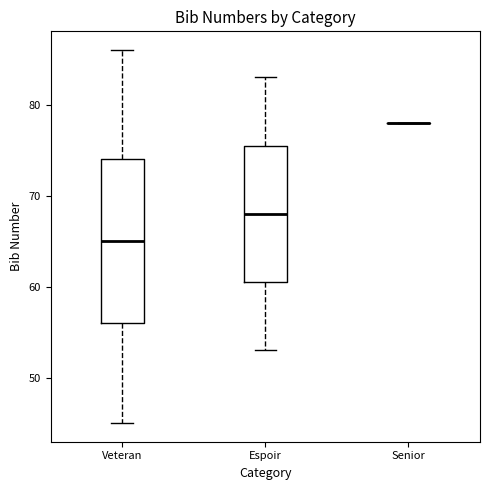

Reading left to right, read every box against the y-axis: the position of its median line, the range the box covers, and the ends of its whiskers. The values are not printed on the chart, so give them approximately, as read against the axis.

Veteran: median 65, box 56 to 74, whiskers 45 to 86
Espoir: median 68, box 61 to 76, whiskers 53 to 83
Senior: box collapsed to a line at 78, whiskers 78 to 78